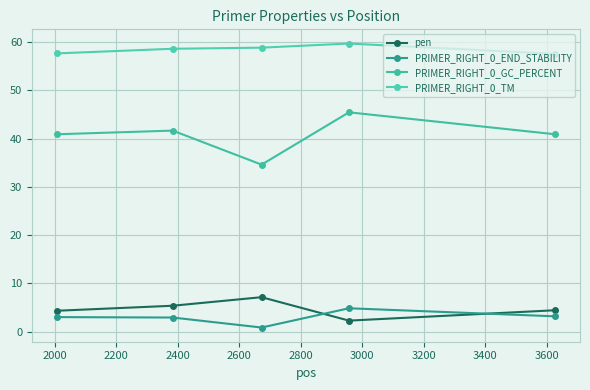

What is the sum of all PRIMER_RIGHT_0_END_STABILITY values?

14.8